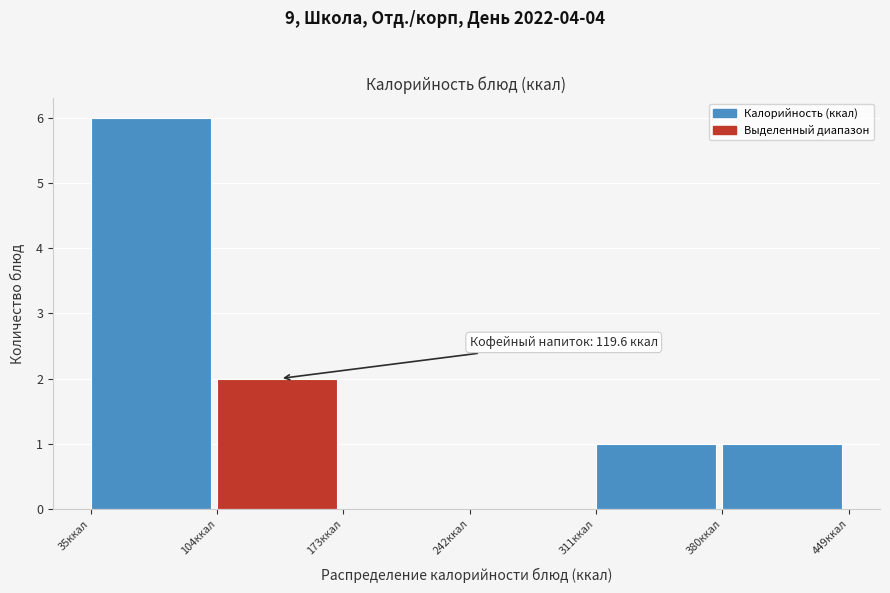

Which range on the x-axis has the tallest bar?

40 to 100